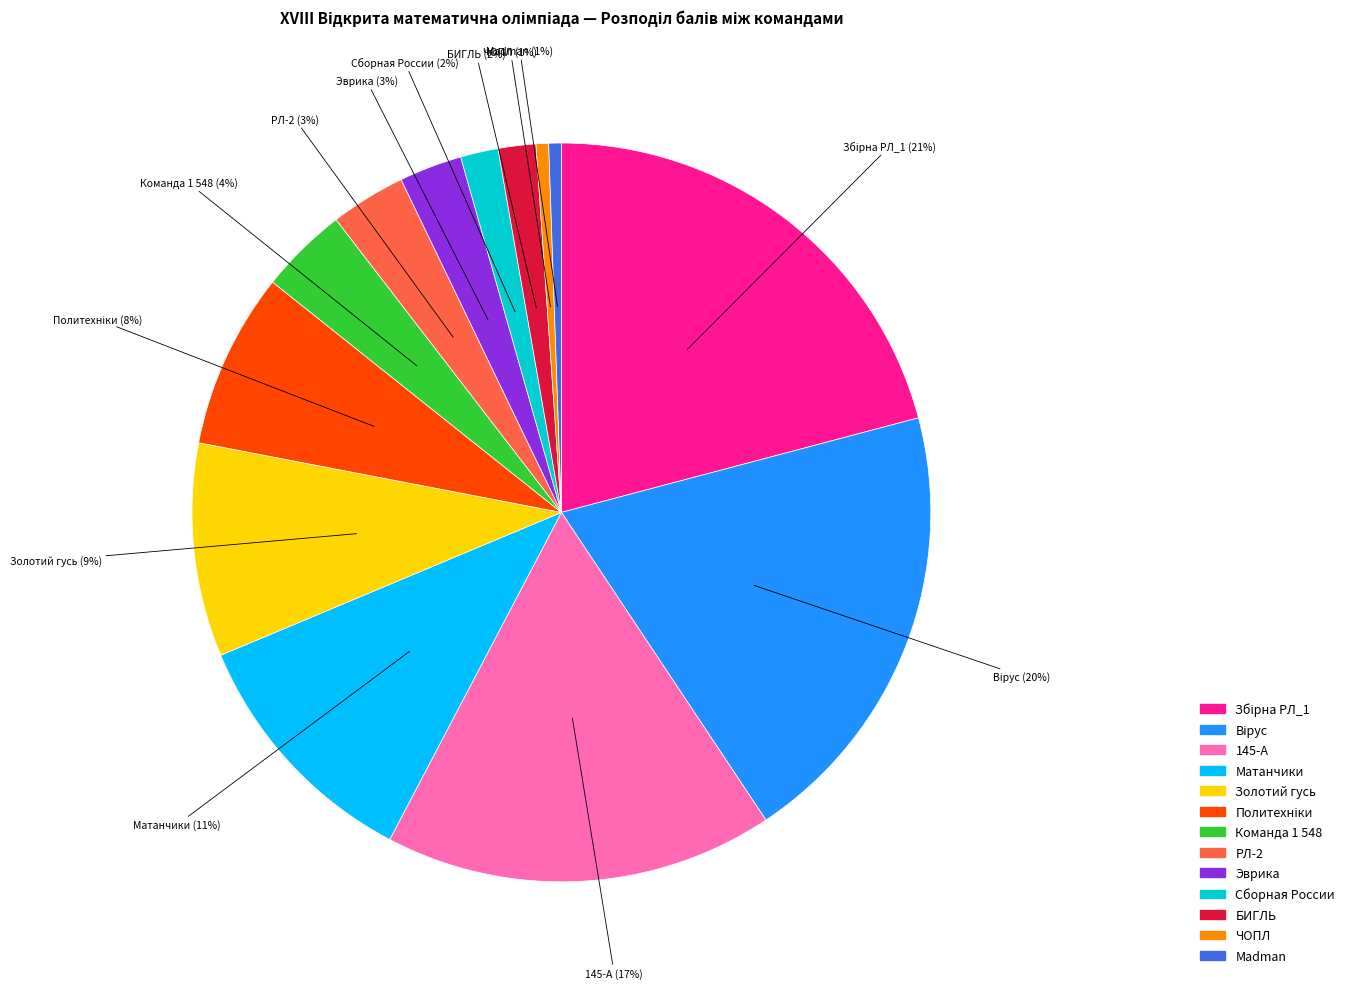

Is it true that Madman is 1% of the pie?

True